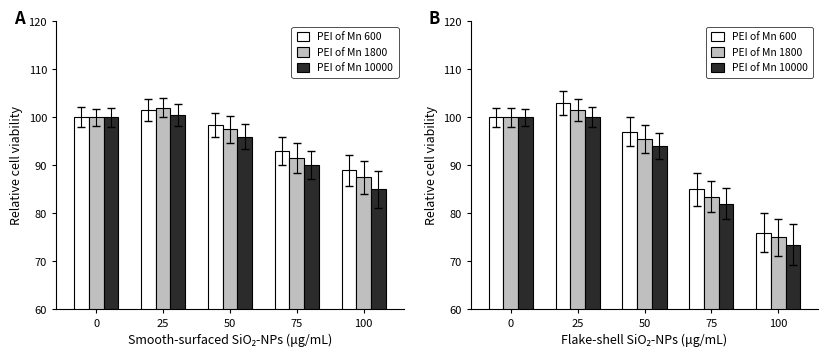

Are the bars horizontal?

No